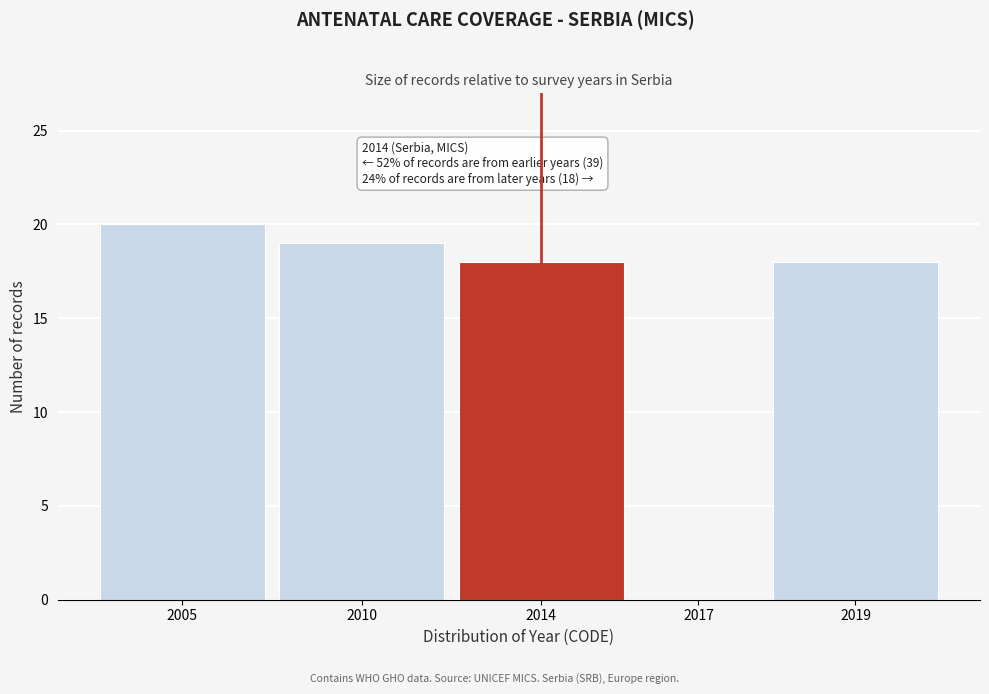

Reading left to right, list all the values displayed in this chart.

2005=20	2010=19	2014=18	2017=0	2019=18